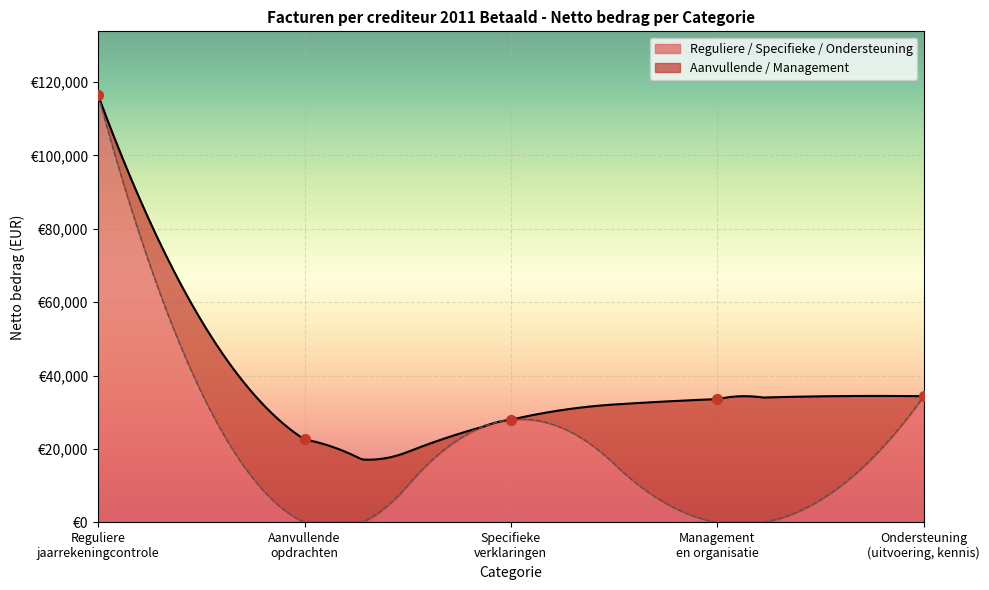

What is the change in value from Management
en organisatie to Ondersteuning
(uitvoering, kennis)?

+791.0